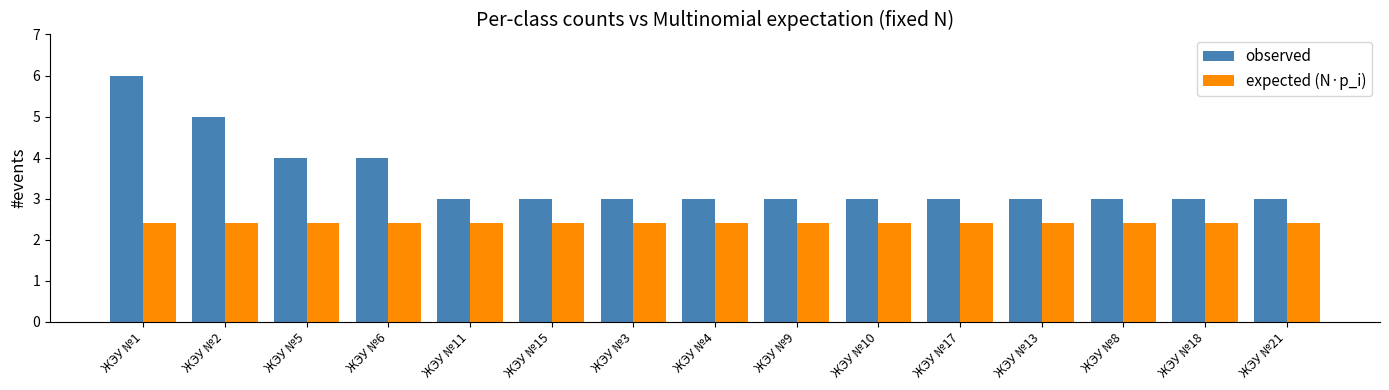

Count the observed values in the range 3 to 4.

13